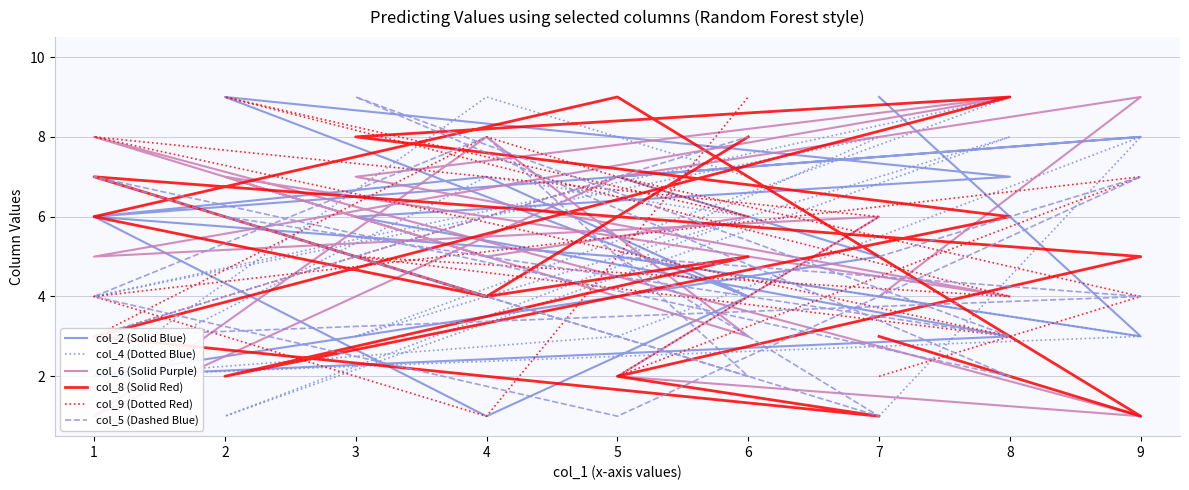

Which series has the largest total across all categories?

col_2 (Solid Blue)